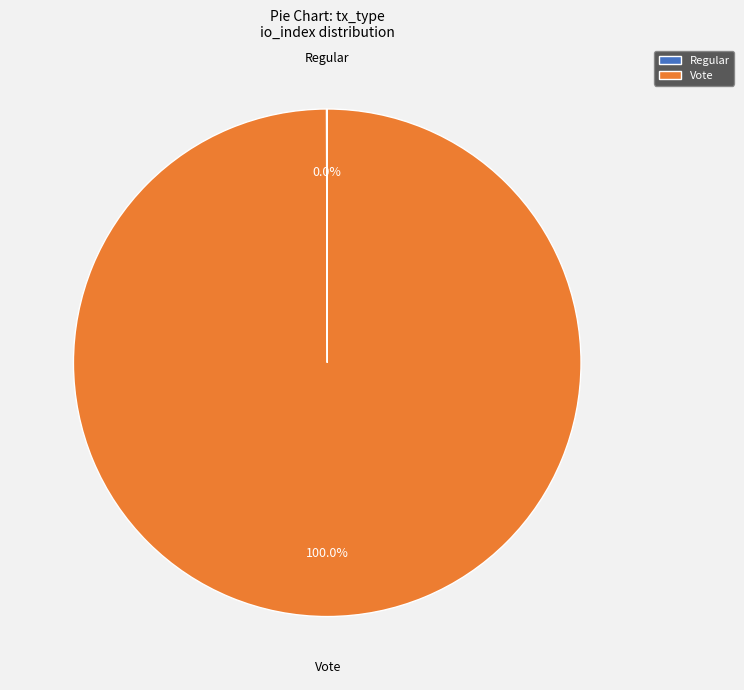

Does any single category account for the majority?

Yes